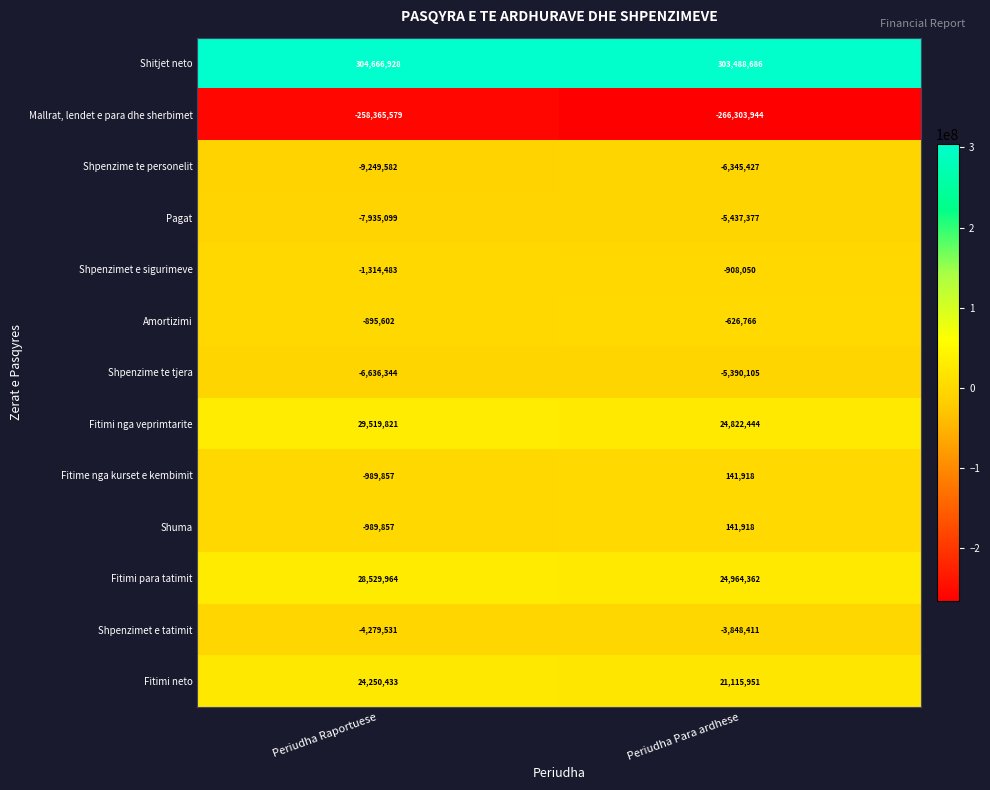

What is the sum of all Shpenzimet e tatimit values?

-8127942